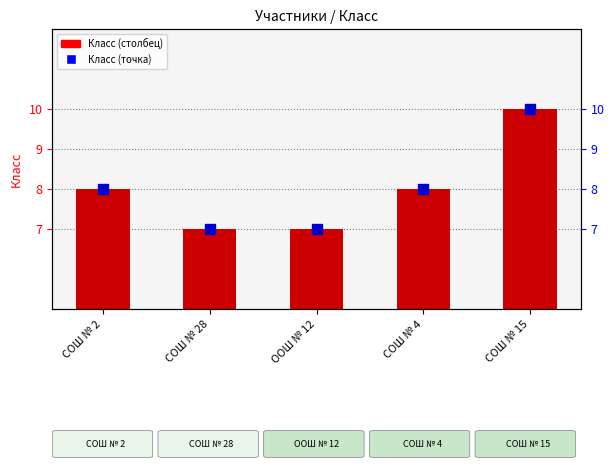

Reading left to right, list all the values displayed in this chart.

Класс (номер): СОШ № 2=8	СОШ № 28=7	ООШ № 12=7	СОШ № 4=8	СОШ № 15=10
Класс (правая ось): СОШ № 2=8	СОШ № 28=7	ООШ № 12=7	СОШ № 4=8	СОШ № 15=10